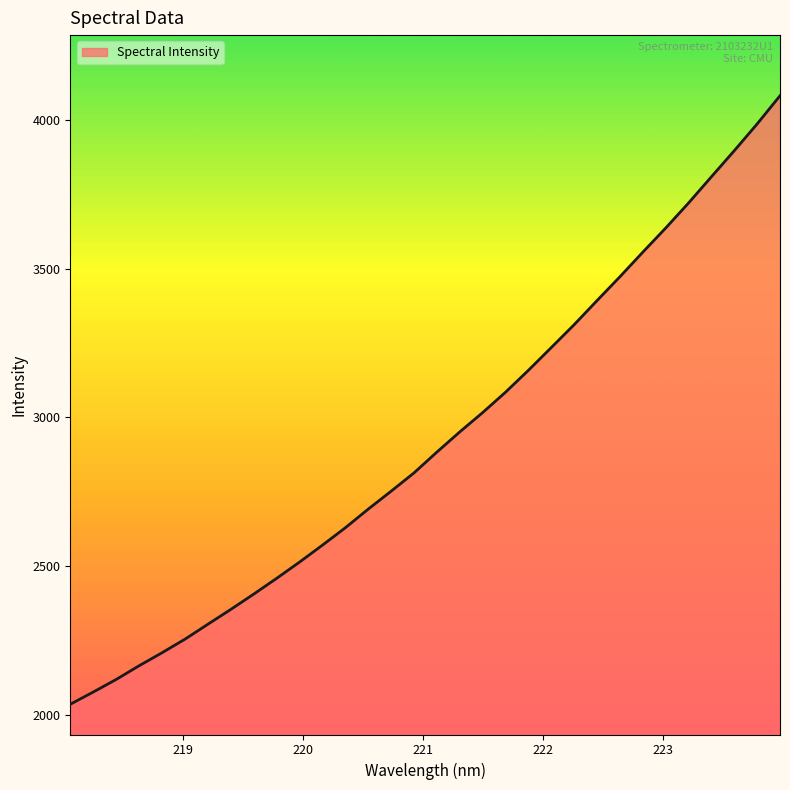

What is the smallest value displayed?

2034.5